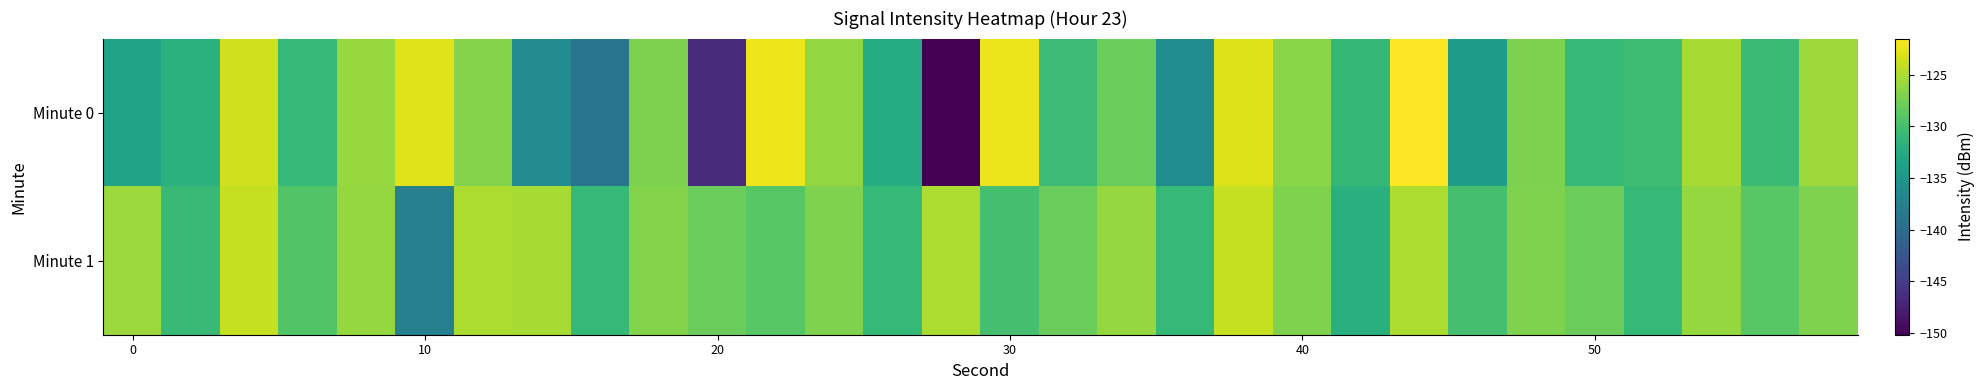

Reading left to right, list all the values displayed in this chart.

Minute 0: -133.6	-131.9	-123.5	-131.0	-125.9	-122.9	-126.8	-136.4	-139.0	-127.1	-146.8	-122.2	-126.1	-132.4	-150.2	-122.3	-130.5	-128.1	-136.2	-123.0	-126.6	-131.1	-121.5	-134.3	-127.1	-131.0	-130.4	-125.2	-130.6	-125.7
Minute 1: -125.8	-130.8	-124.0	-129.3	-126.0	-137.7	-125.1	-125.2	-130.9	-126.9	-128.0	-129.0	-127.0	-131.0	-125.0	-130.0	-128.0	-126.0	-131.0	-124.0	-127.0	-132.0	-125.0	-130.0	-127.0	-128.0	-131.0	-126.0	-129.0	-127.0